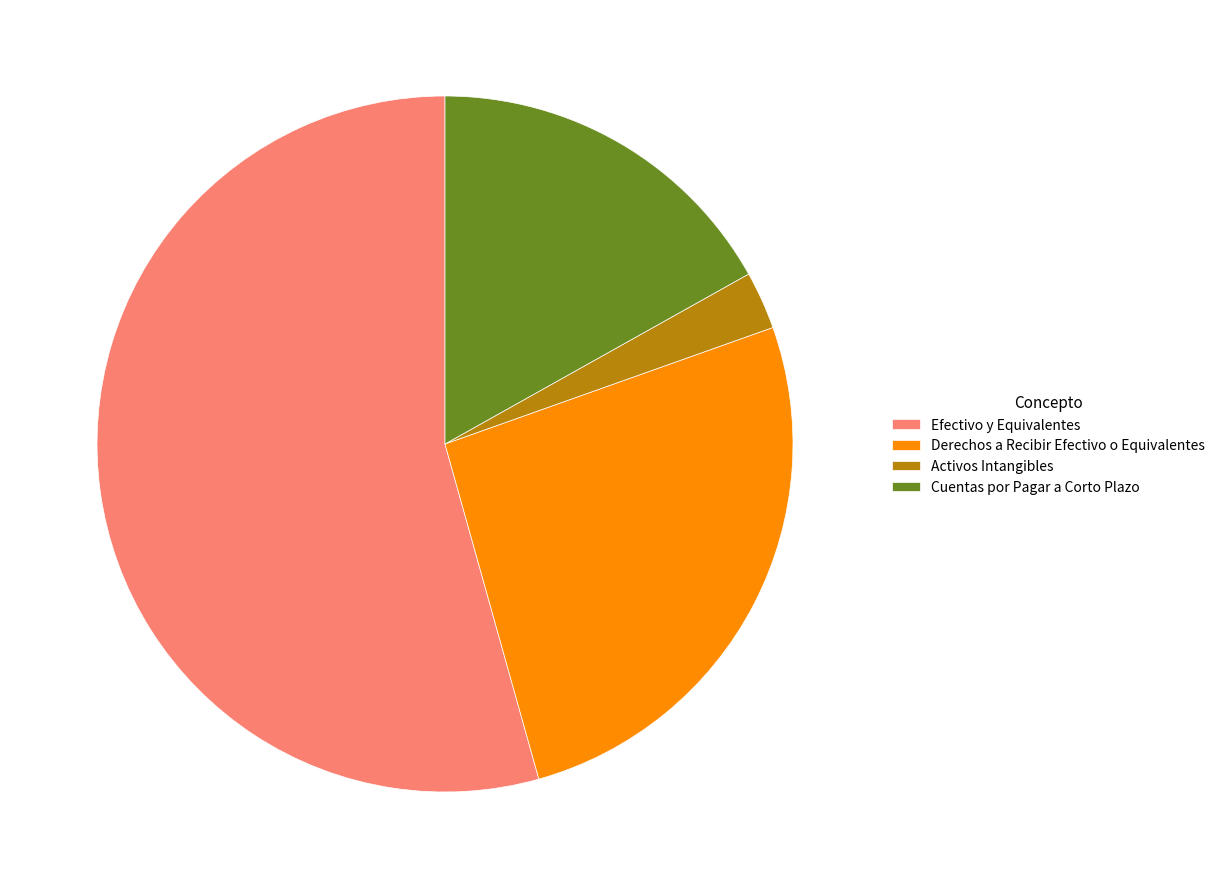

Combined, do Derechos a Recibir Efectivo o Equivalentes and Efectivo y Equivalentes account for over 50%?

Yes